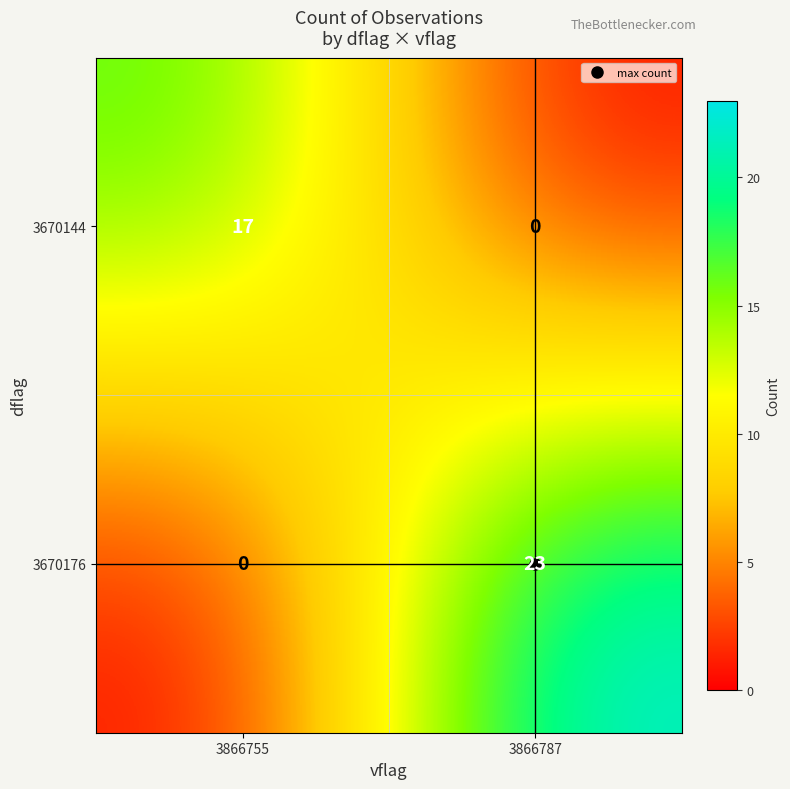

At how many categories does at least one series exceed 16?

2